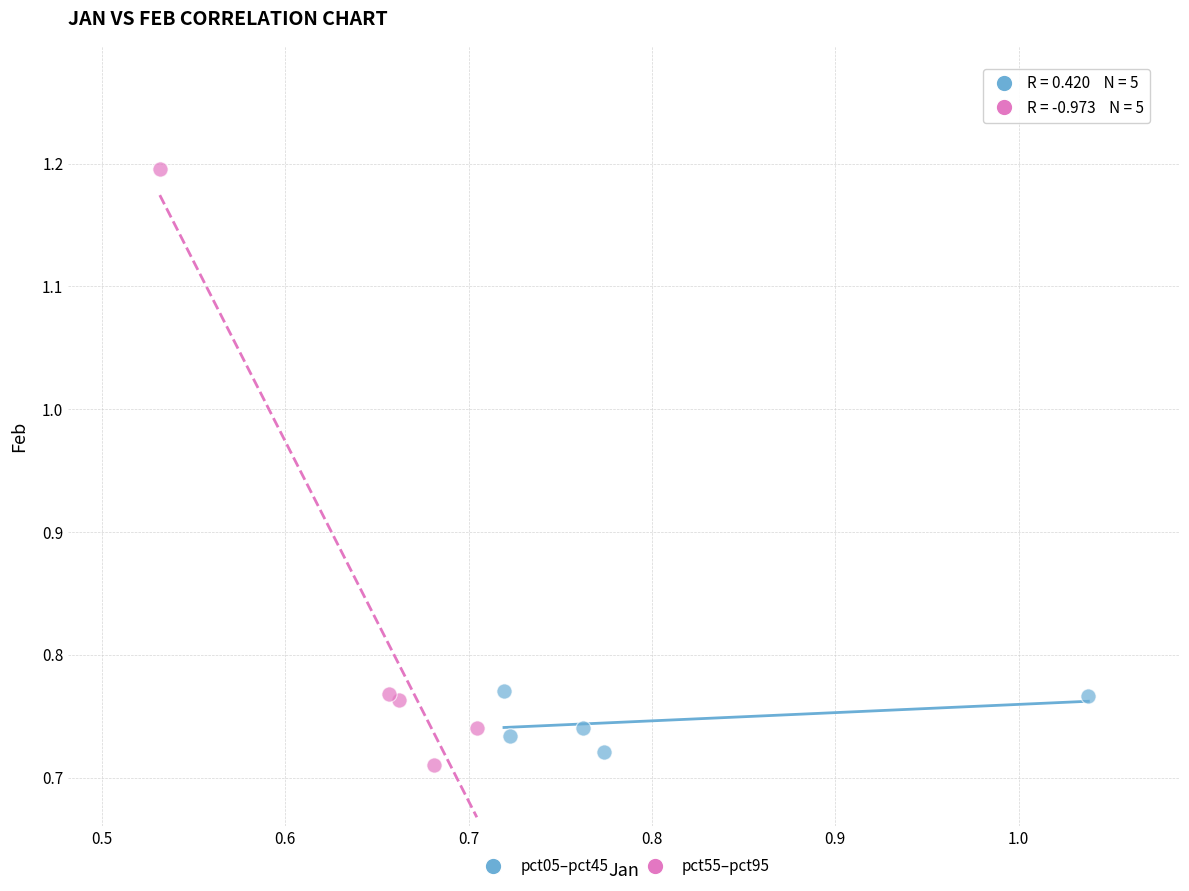

What are all the series names shown in the legend?

pct05–pct45, pct55–pct95